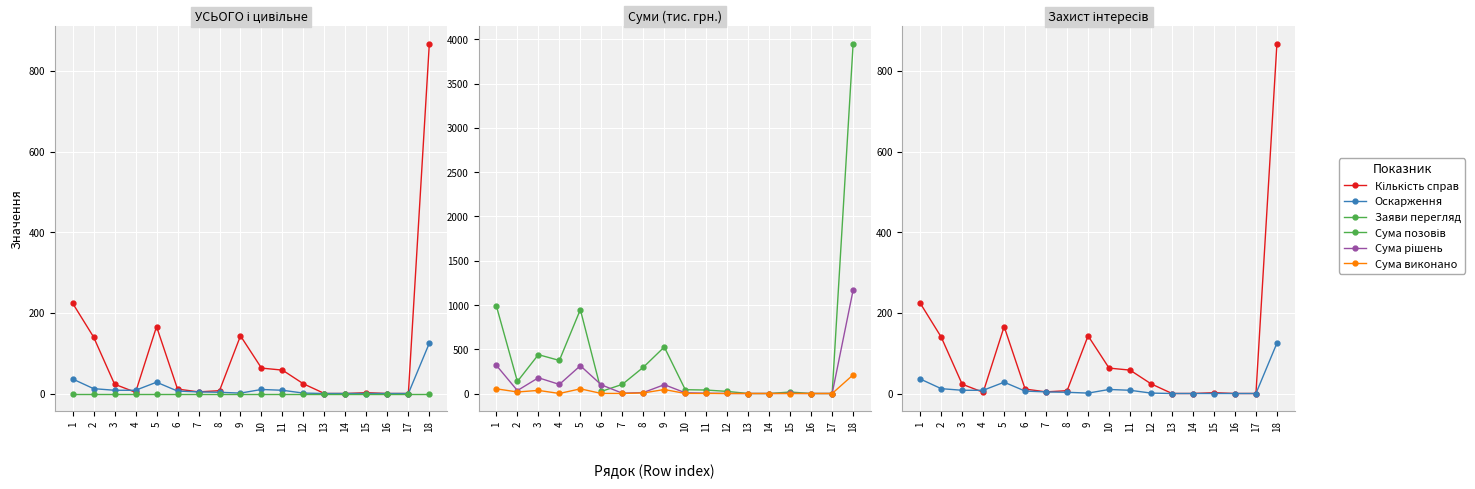

Is the value of Кількість справ at 16 greater than the value of Оскарження at 9?

No